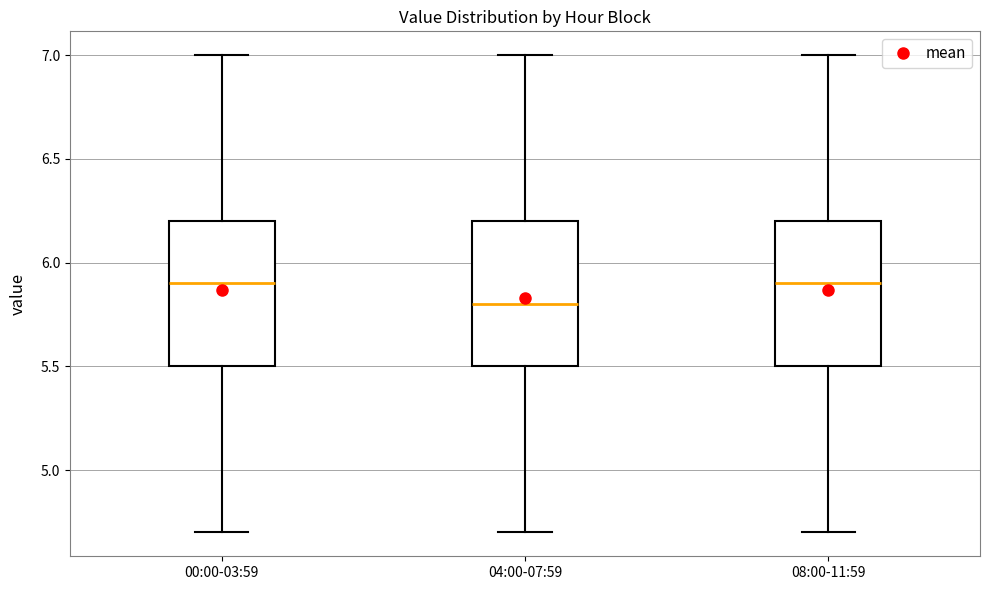

Where does the upper whisker of the box for 08:00-11:59 end on the y-axis? The values are not printed on the chart, so give them approximately, as read against the axis.

7.0